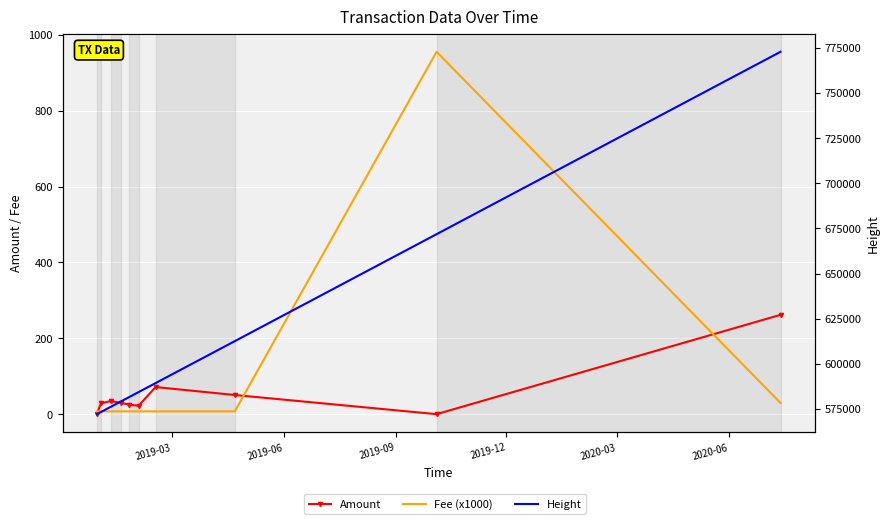

Which series changed the most between 2019-03 and 2019-06?

Height